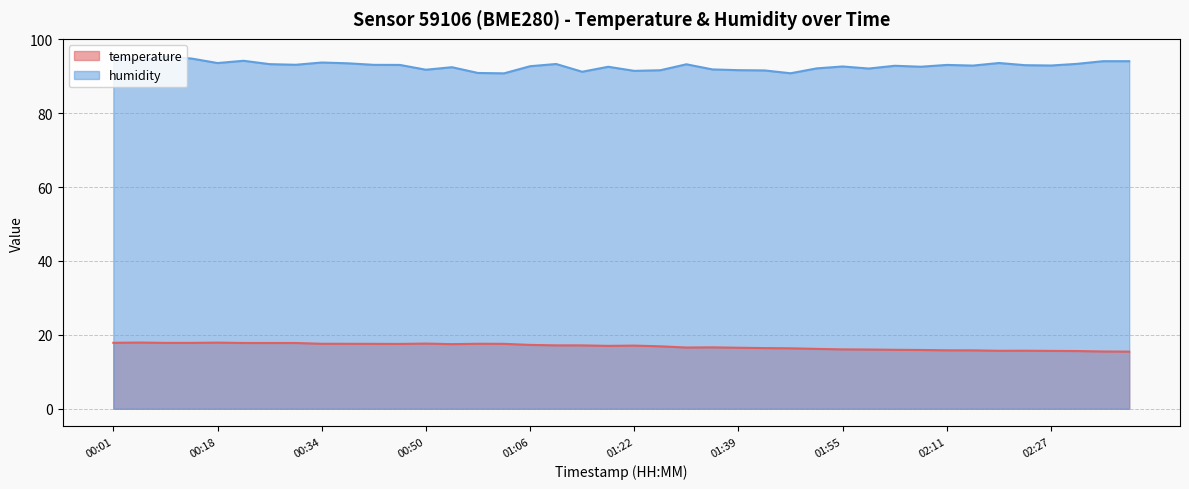

Rank the series by their average value, from lowest to highest.

temperature, humidity